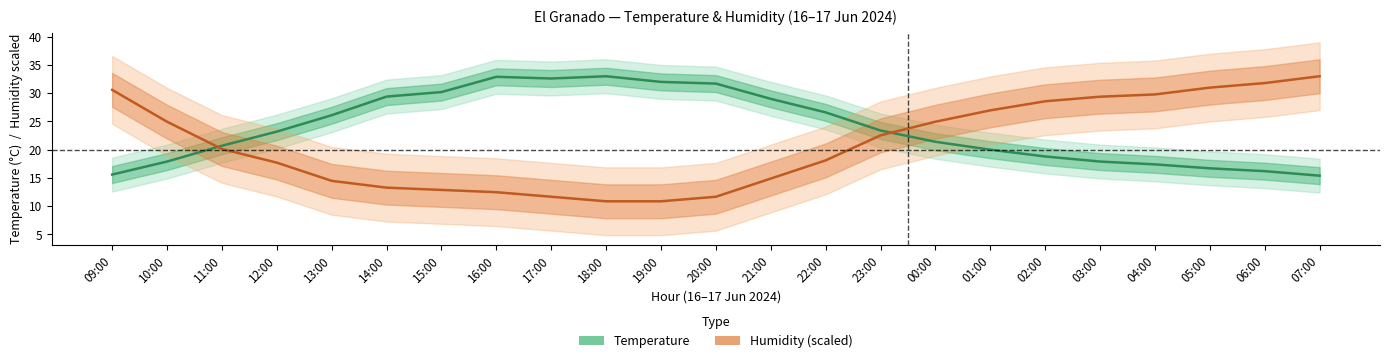

How many times do Humidity (%) and Temperature (°C) cross each other?

2